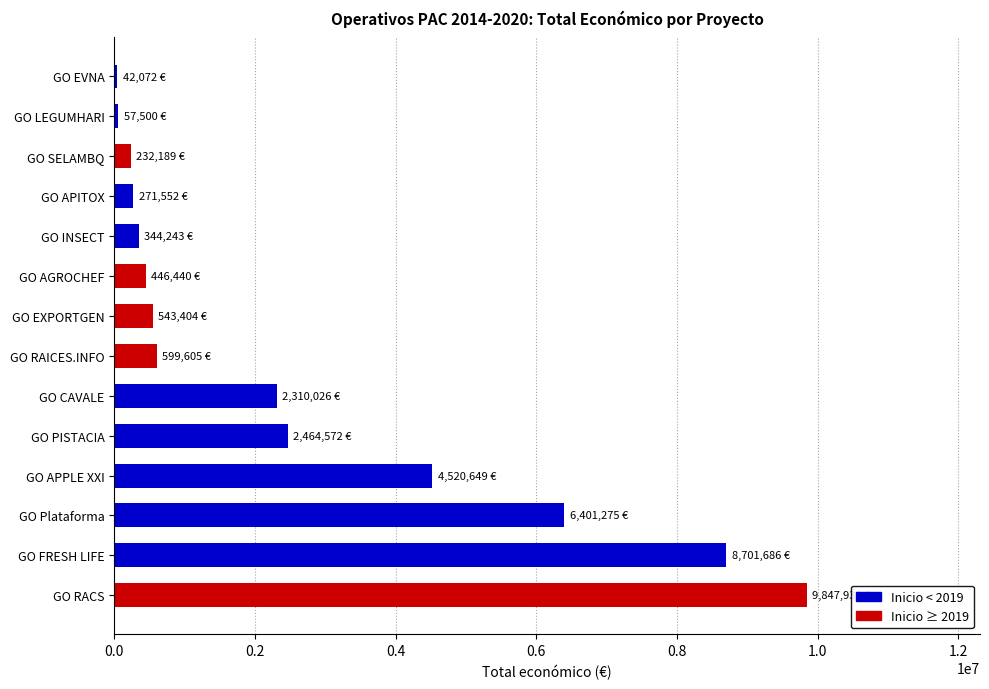

True or false: the data shows 9847932 at GO RACS.

True